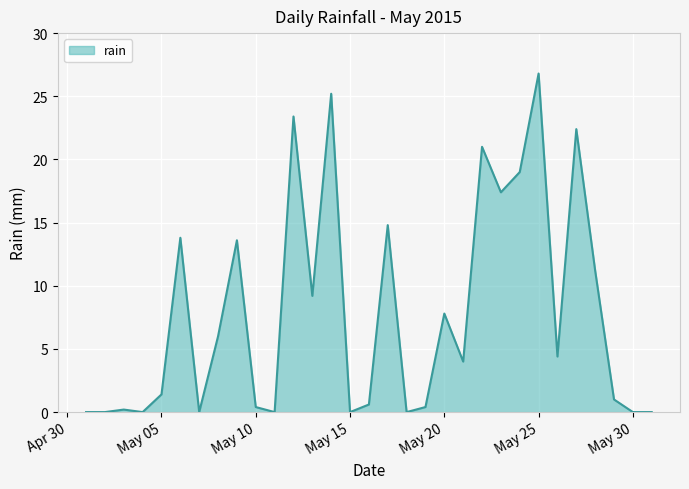

What is the difference between the maximum and minimum values?

26.8